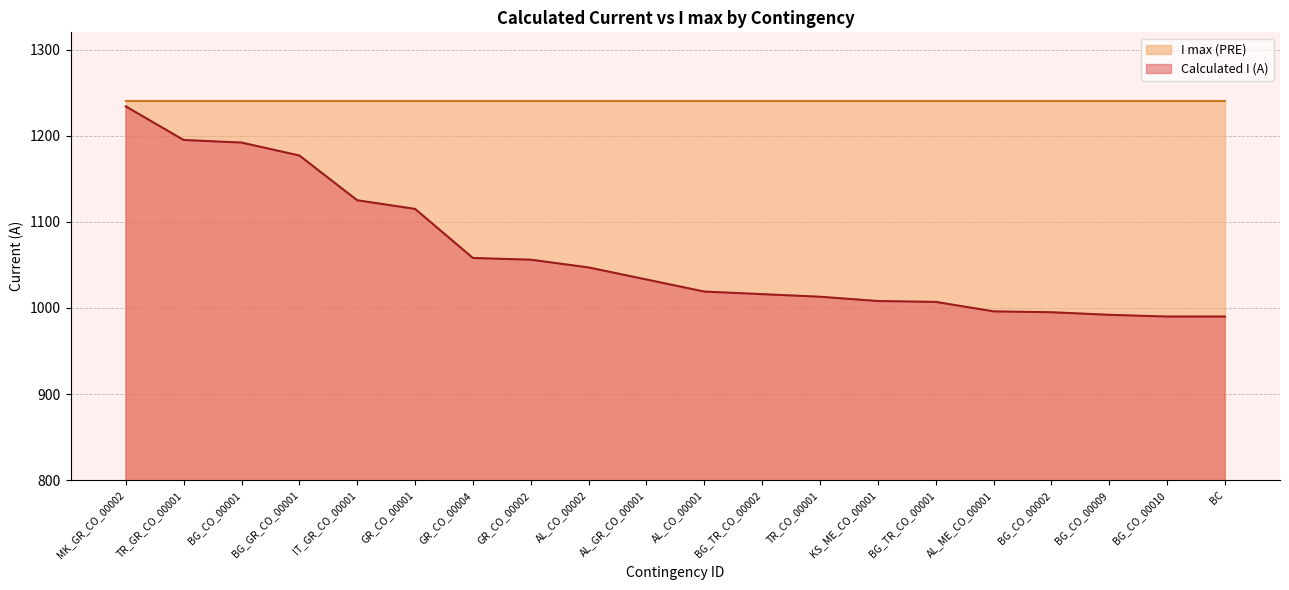

Which category has the highest value across all series?

MK_GR_CO_00002